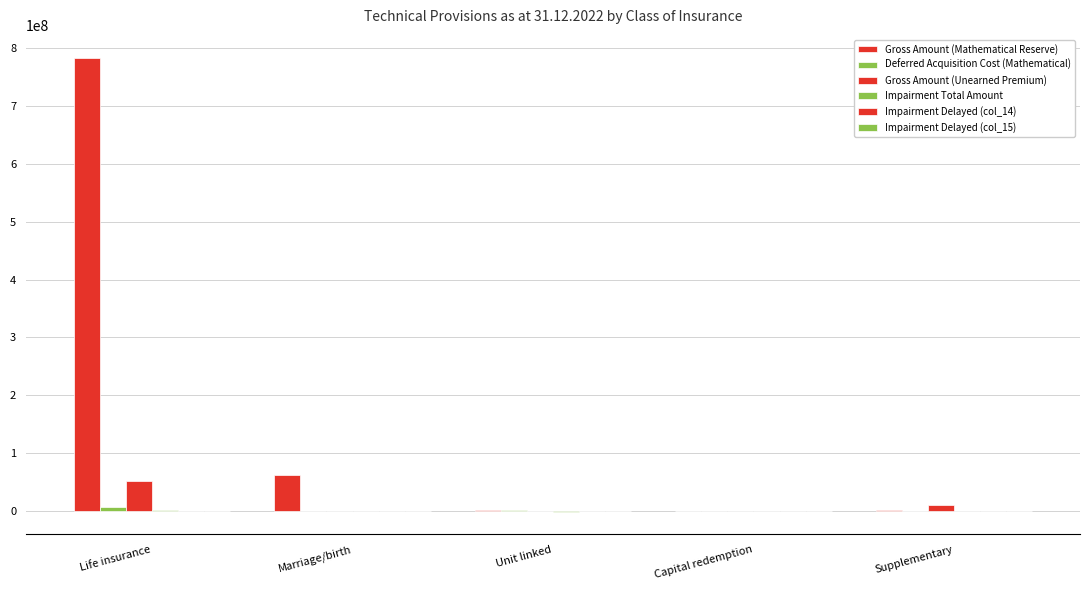

Are the bars grouped side by side (vs. stacked)?

Yes